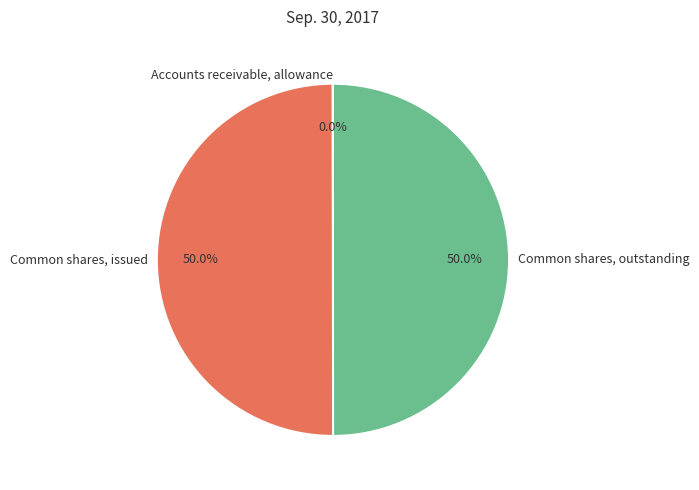

To the nearest percent, what is the combined percentage of Common shares, outstanding and Common shares, issued?

100%